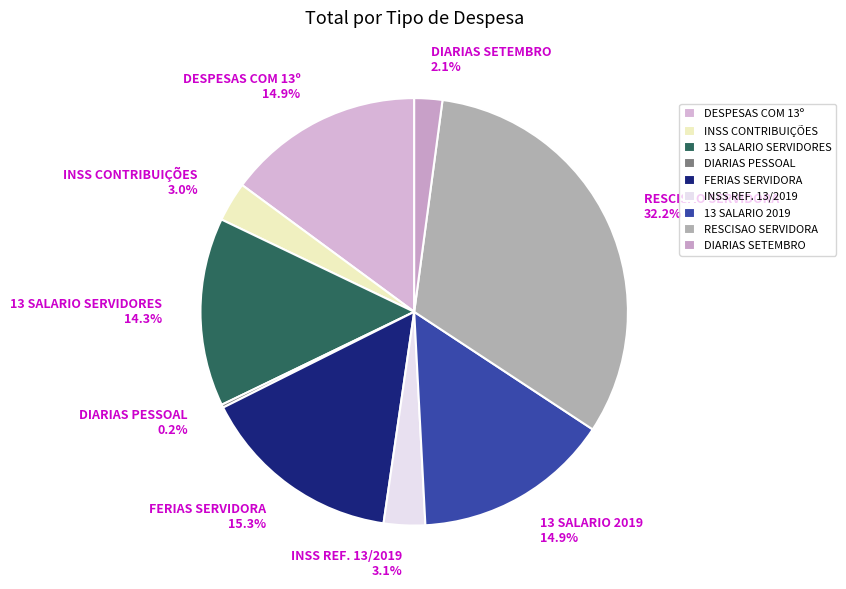

What is the ratio of the value at DIARIAS SETEMBRO to the value at 13 SALARIO 2019?

0.1